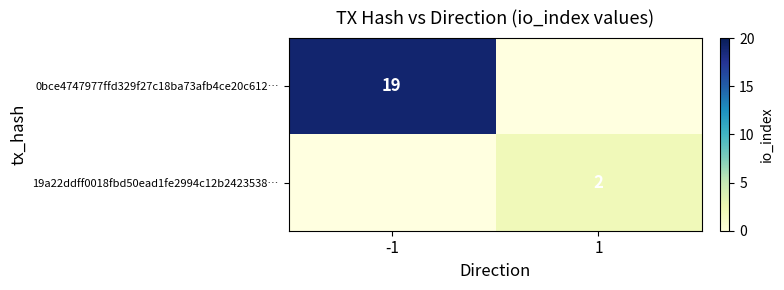

At how many categories does at least one series exceed 17?

1